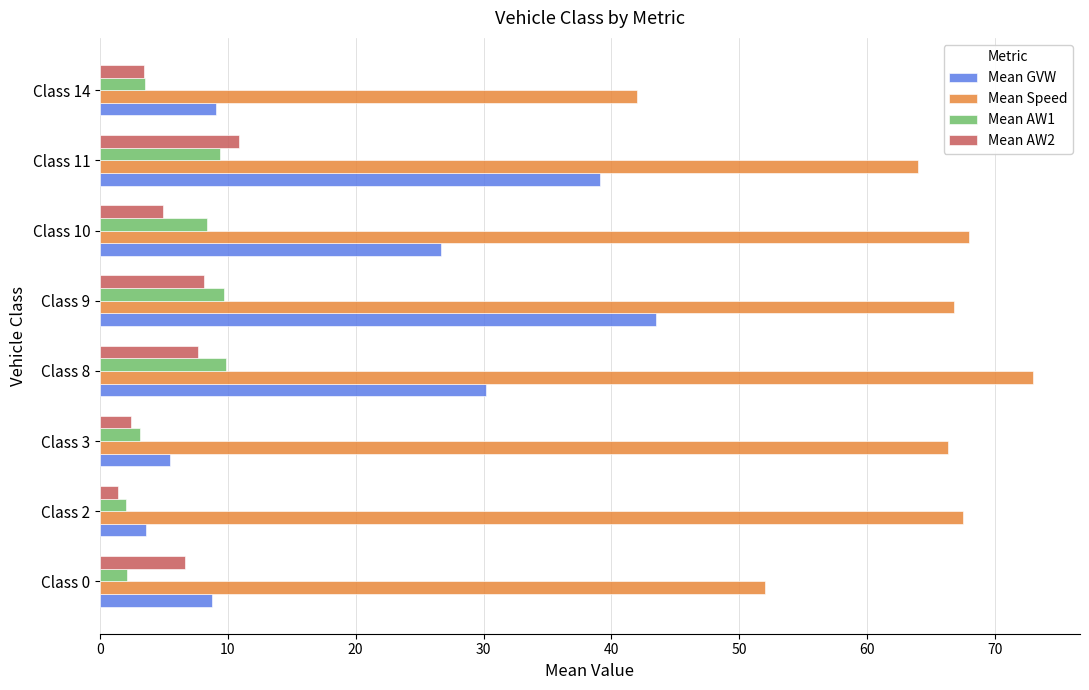

How many data points in Mean AW2 are above 6?

4